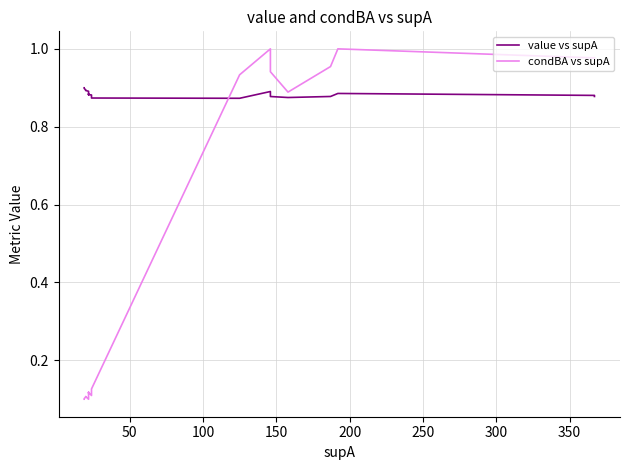

How many interior local peaks does the condBA vs supA series have?

2